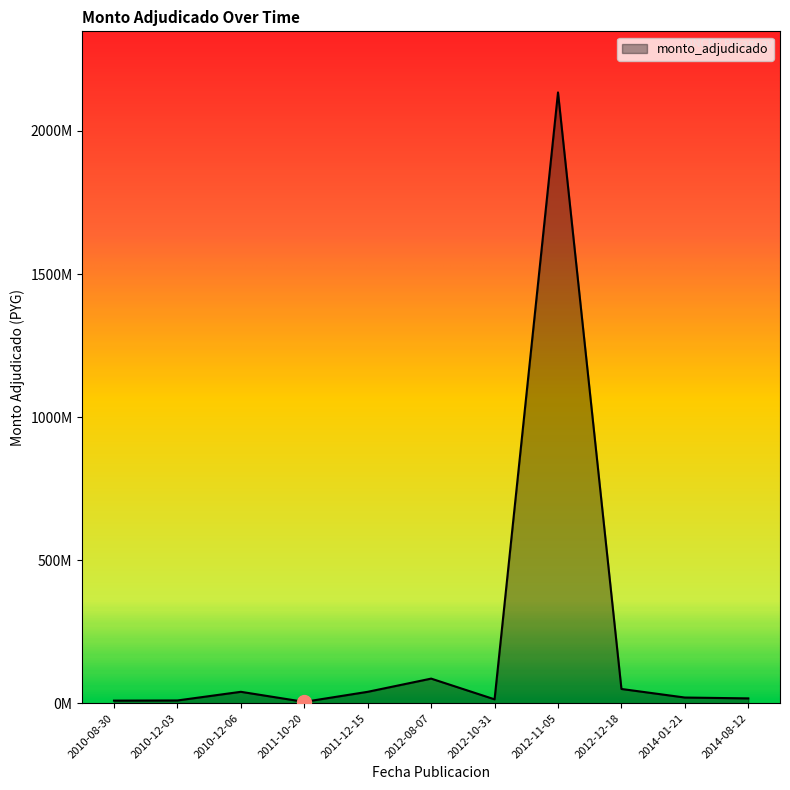

Does the chart display data point markers on the line(s)?

No